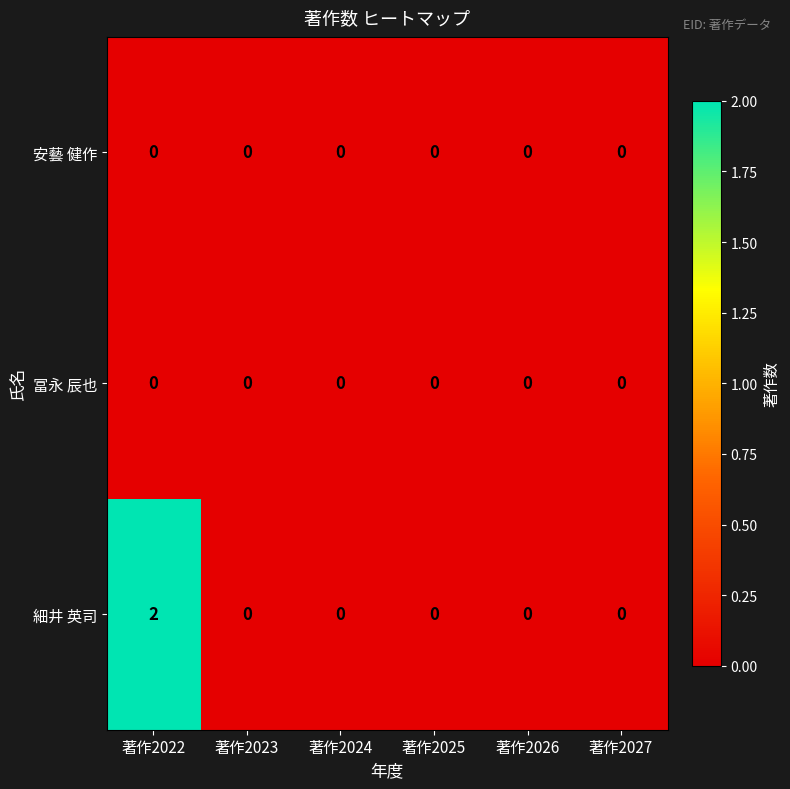

True or false: 安藝 健作 has a value of 0 at 著作2024.

True